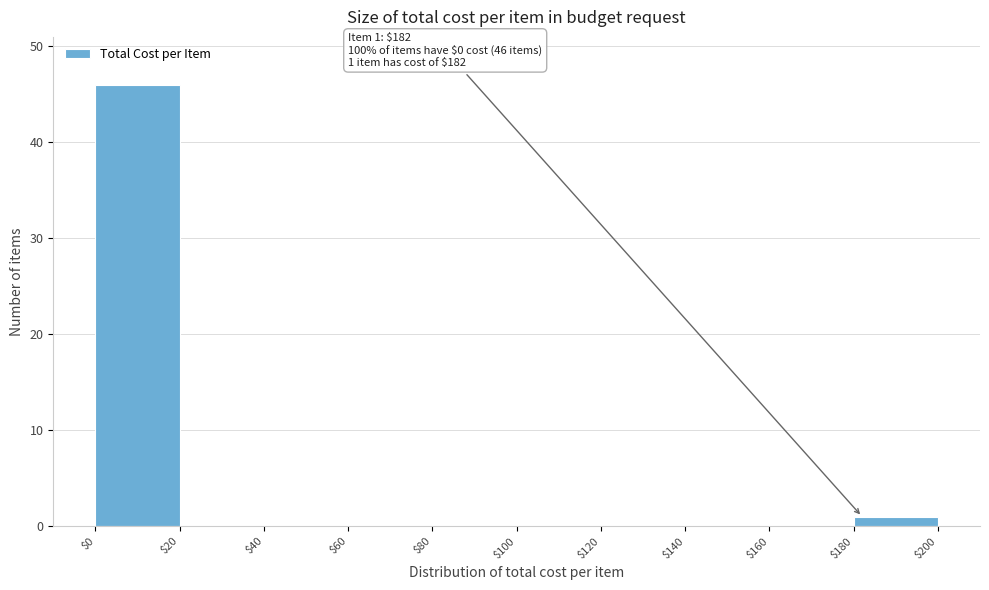

Over which range of the x-axis is the bar tallest?

$0 to $20